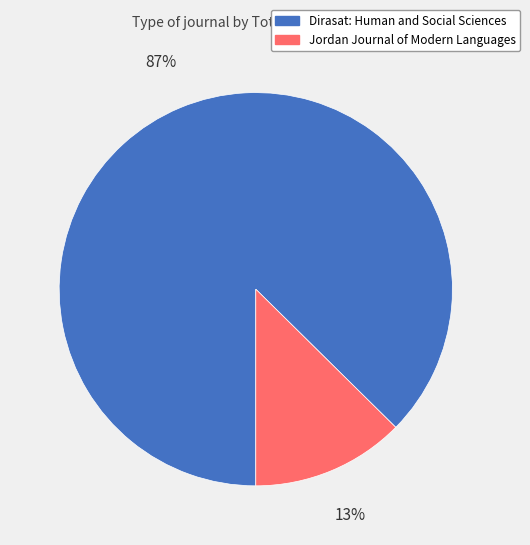

Is it true that Dirasat: Human and Social Sciences is 87% of the pie?

True